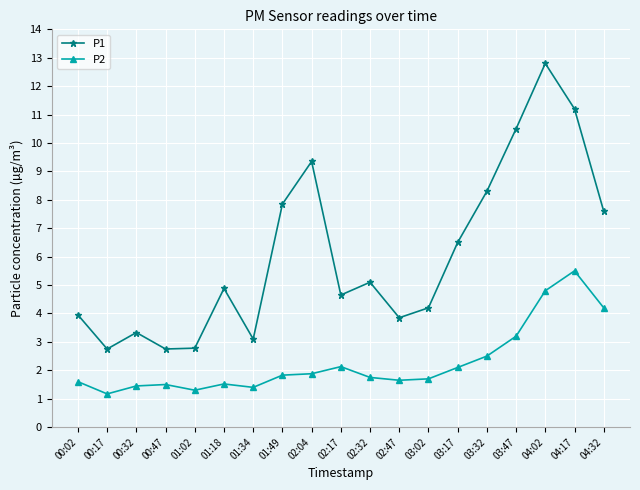

What is the value of the P2 point at the 18th from the left?

5.5